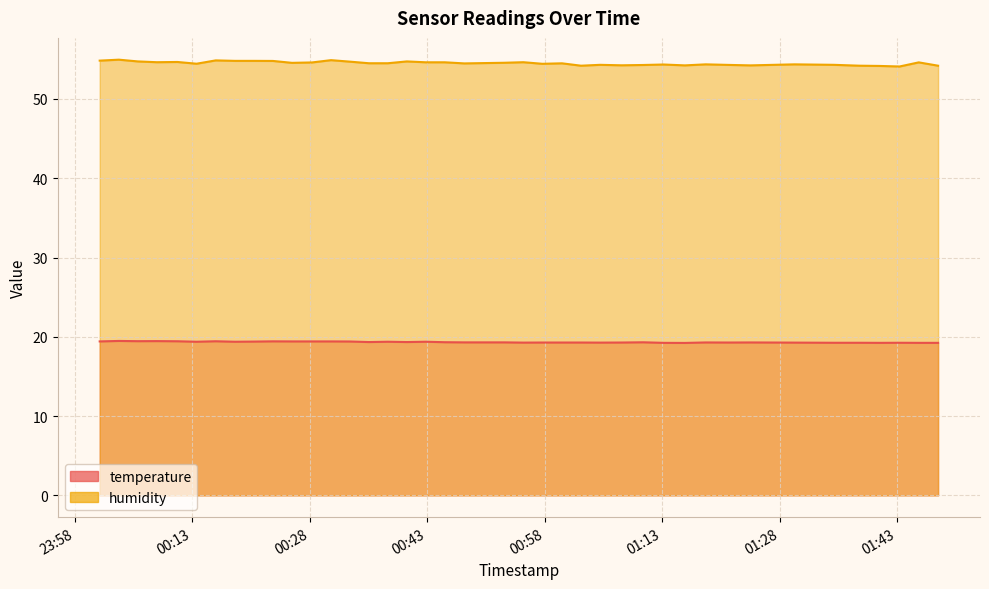

What is the label of the 5th point from the left?

2022-10-16T00:11:07